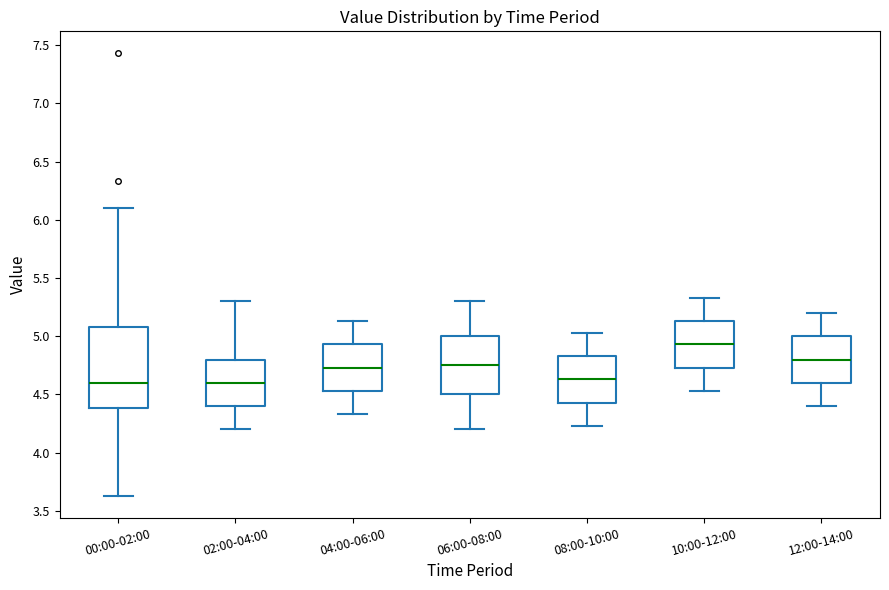

Which box's median line is the highest?

10:00-12:00